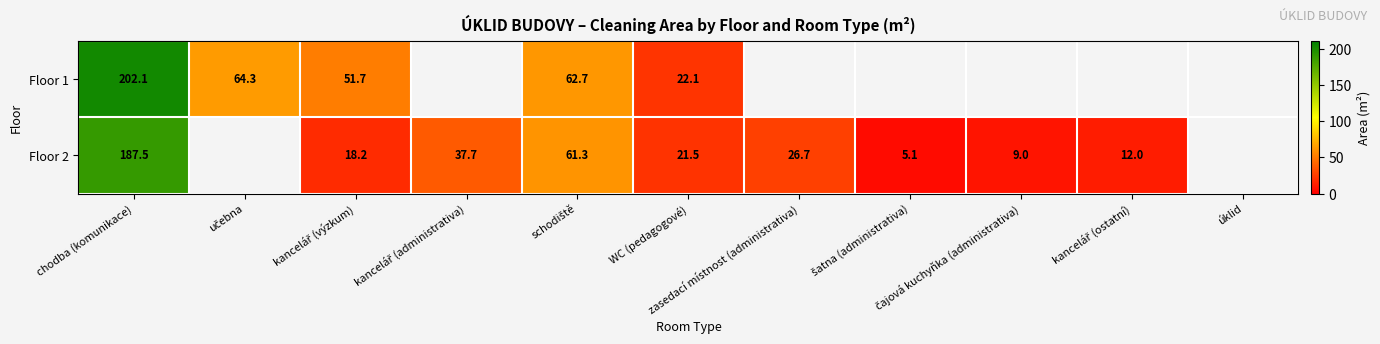

Which series has the largest range (max minus min)?

Floor 2